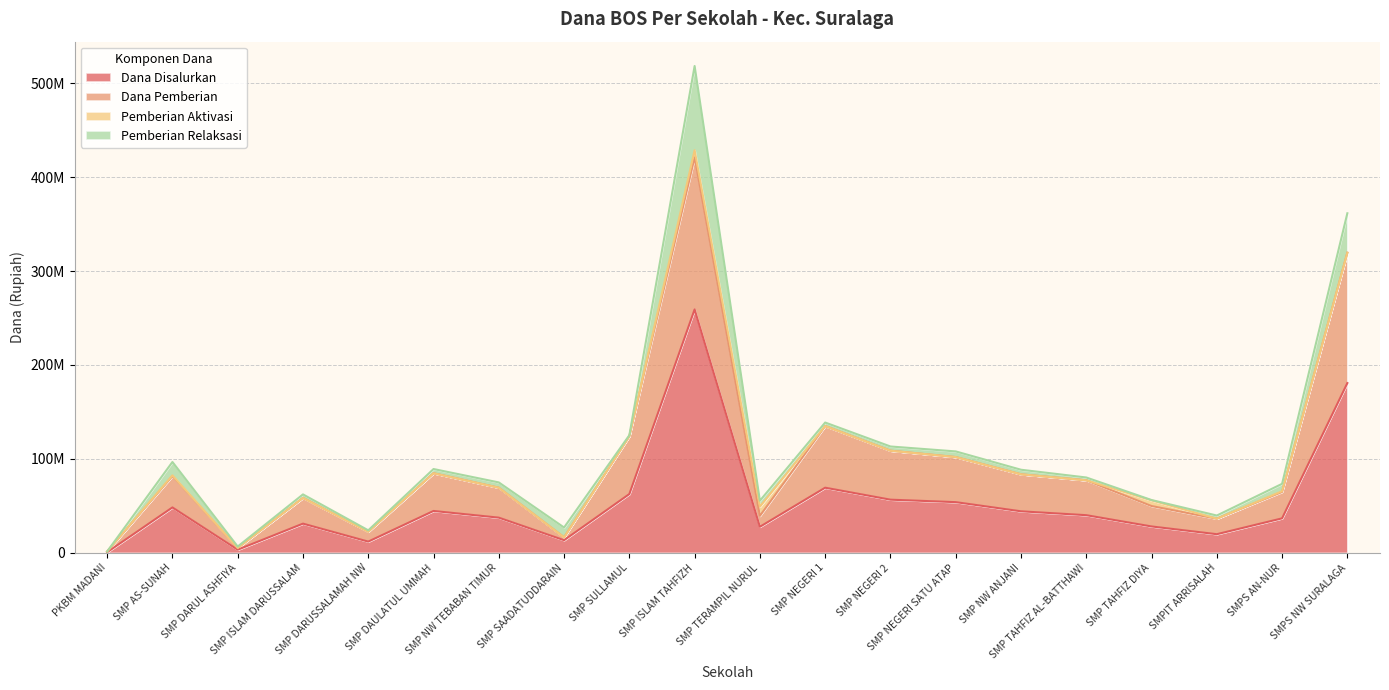

What position from the right is PKBM MADANI?

20